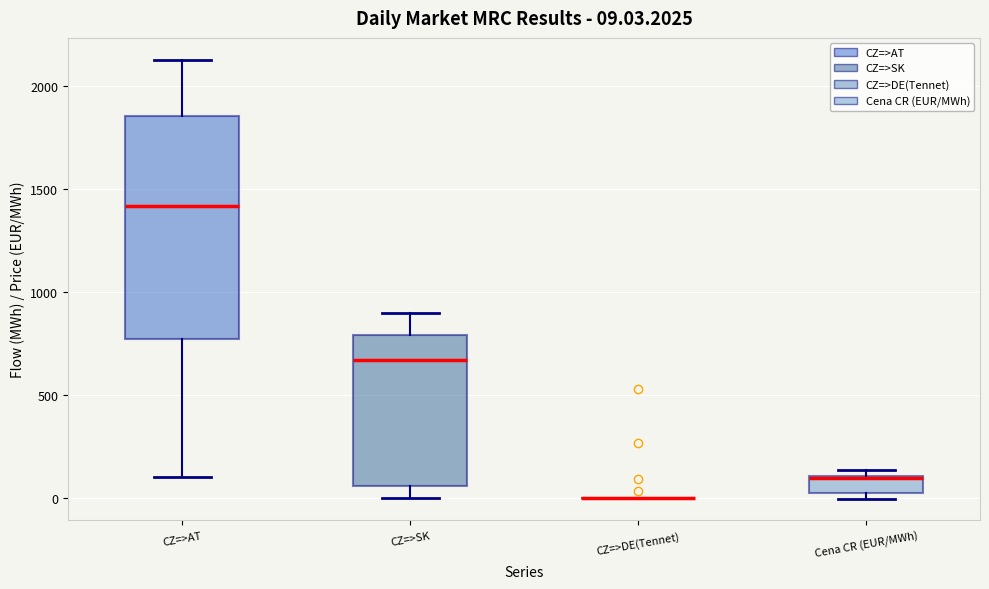

Comparing the boxes themselves (not the whiskers), which one is the tallest?

CZ=>AT